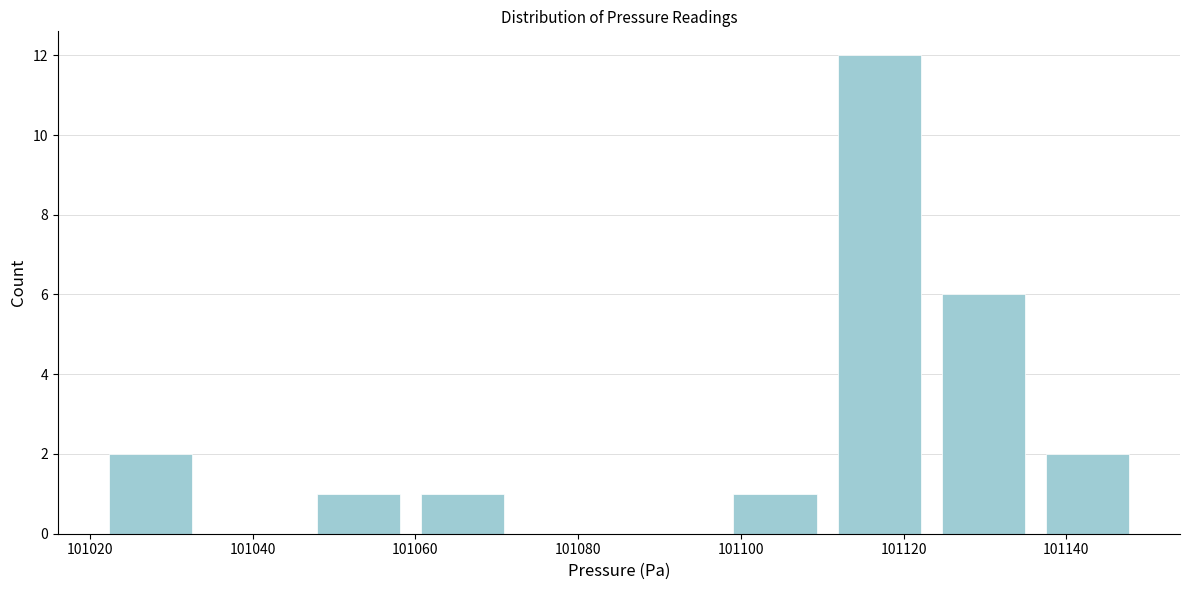

How tall is the bar that spans 101060 to 101072 on the x-axis? Neither the bar edges nor the heights are printed on the chart, so give them approximately, as read against the axes.

1